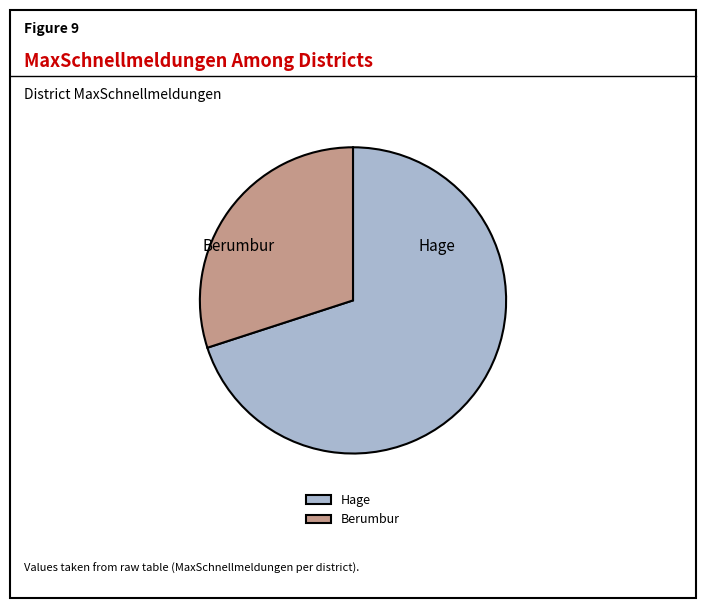

The Berumbur slice represents 30% of the pie. True or false?

True